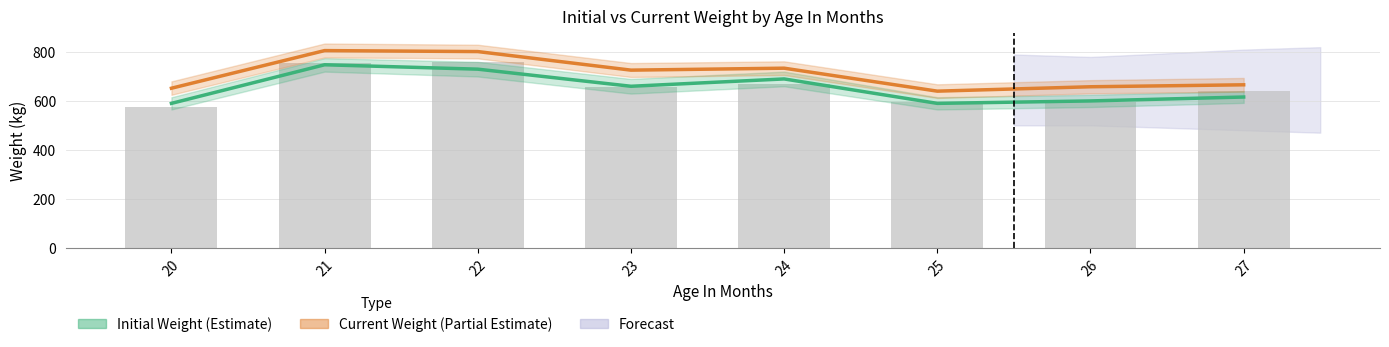

List the series in order of their peak value, highest first.

Current Weight (Partial Estimate), Initial Weight (Estimate)